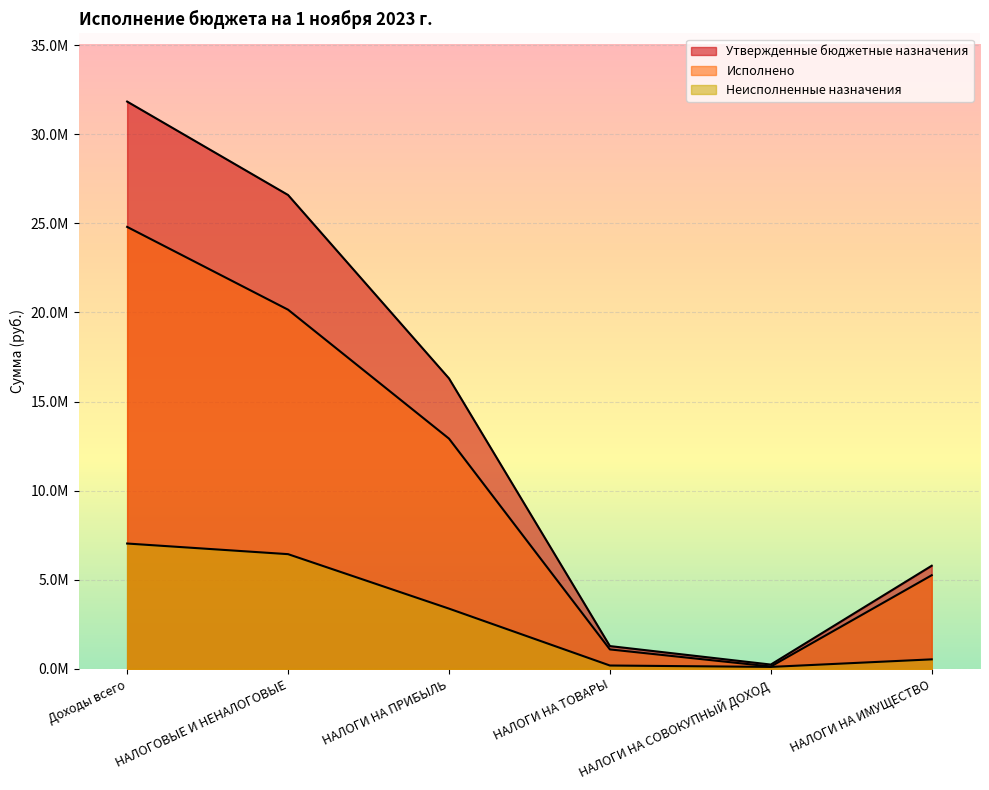

List the labels in order of Неисполненные назначения value, largest first.

Доходы всего, НАЛОГОВЫЕ И НЕНАЛОГОВЫЕ, НАЛОГИ НА ПРИБЫЛЬ, НАЛОГИ НА ИМУЩЕСТВО, НАЛОГИ НА ТОВАРЫ, НАЛОГИ НА СОВОКУПНЫЙ ДОХОД